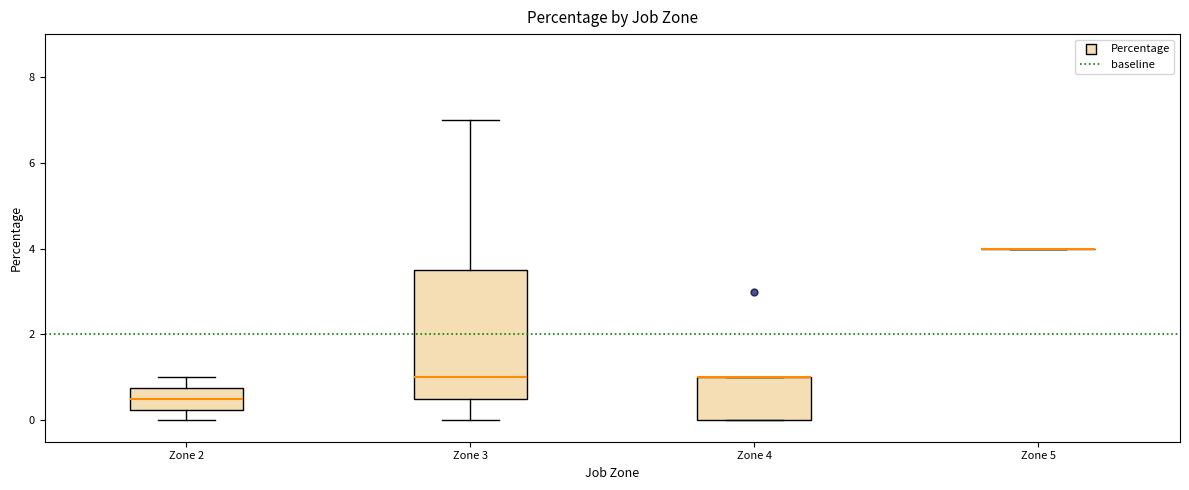

Reading left to right, transcribe this box plot: for each box, give where its median line is, the range the box spans, and where its two whiskers end, as read against the y-axis. The values are not printed on the chart, so give them approximately, as read against the axis.

Zone 2: median 0.6, box 0.2 to 0.8, whiskers 0.0 to 1.0
Zone 3: median 1.0, box 0.6 to 3.6, whiskers 0.0 to 7.0
Zone 4: median 1.0 (drawn on the box's upper edge), box 0.0 to 1.0, whiskers 0.0 to 1.0
Zone 5: box collapsed to a line at 4.0, whiskers 4.0 to 4.0